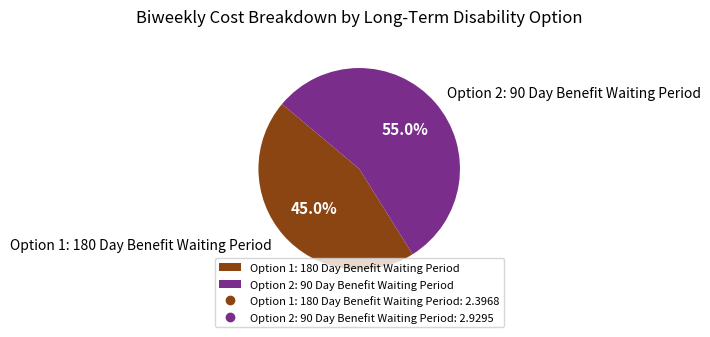

Does Option 1: 180 Day Benefit Waiting Period account for over 50% of the chart?

No